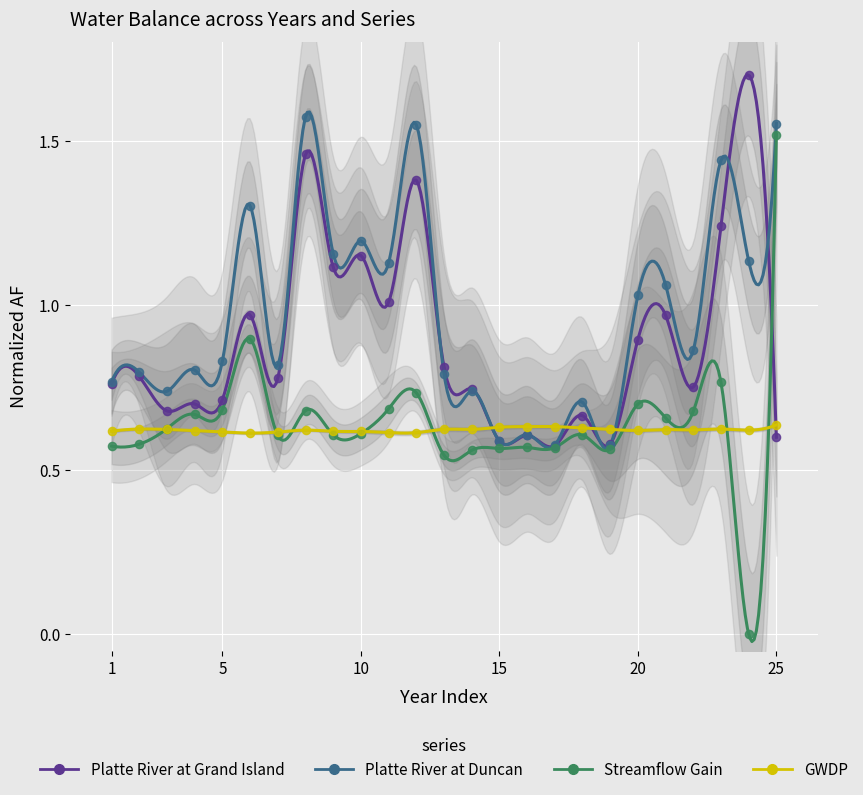

Which series has the widest spread of Y values?

Streamflow Gain